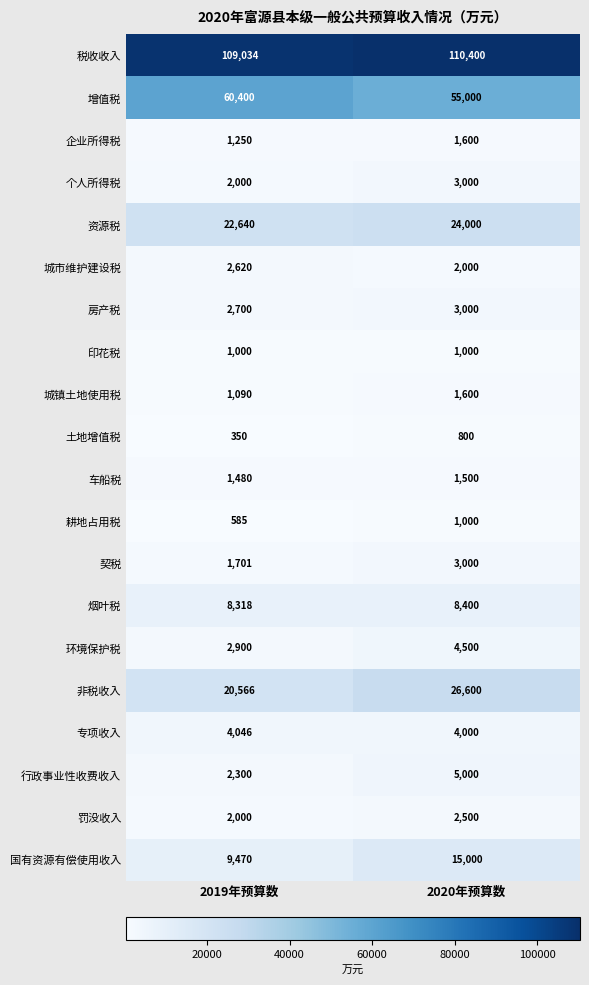

What is the sum of the 城镇土地使用税 values at 2019年预算数 and 2020年预算数?

2690